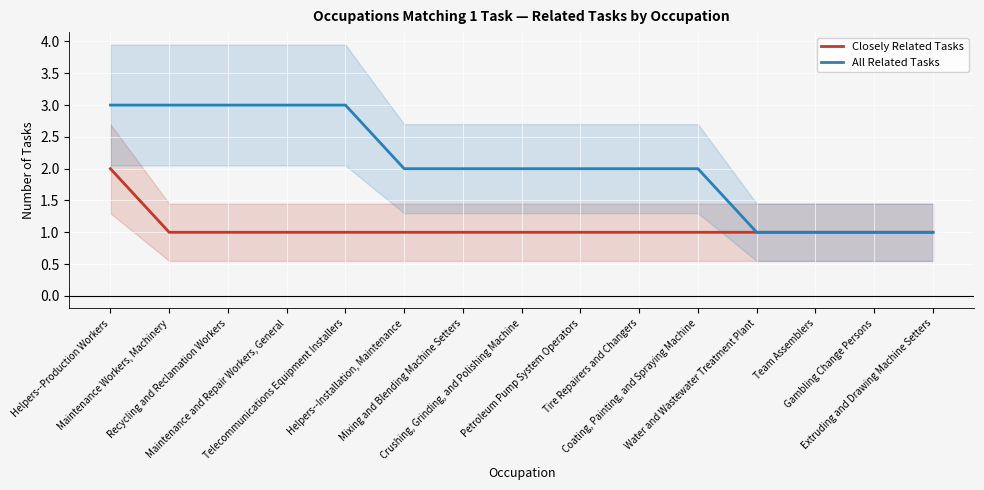

Reading right to left, transcribe all the data shown in this chart.

Closely Related Tasks: 1	1	1	1	1	1	1	1	1	1	1	1	1	1	2
All Related Tasks: 1	1	1	1	2	2	2	2	2	2	3	3	3	3	3